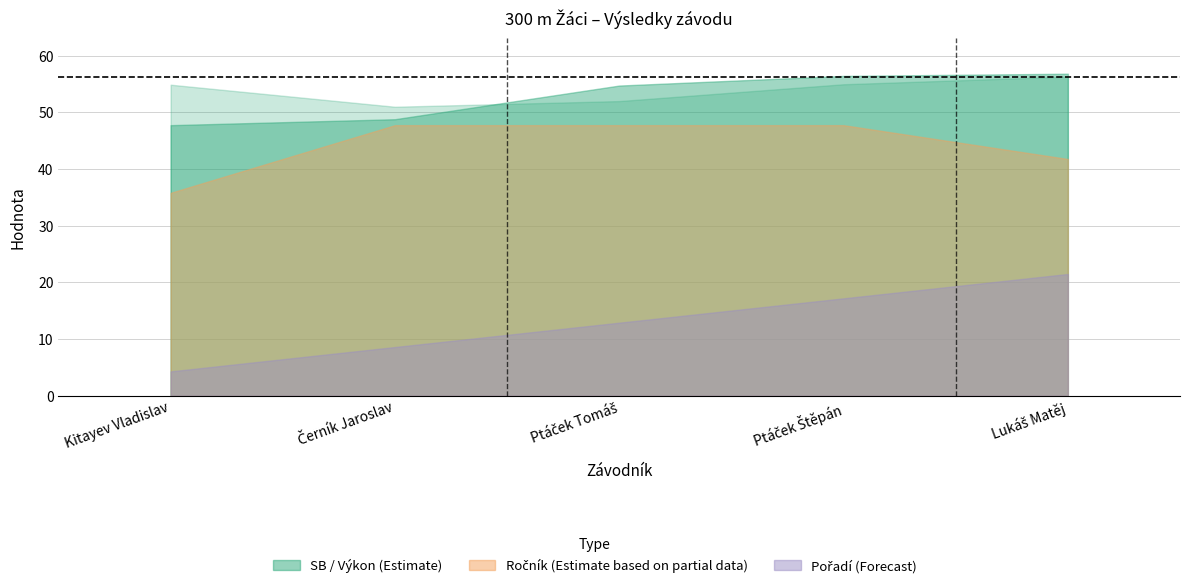

Between Ptáček Tomáš and Ptáček Štěpán, which is larger?

Ptáček Štěpán